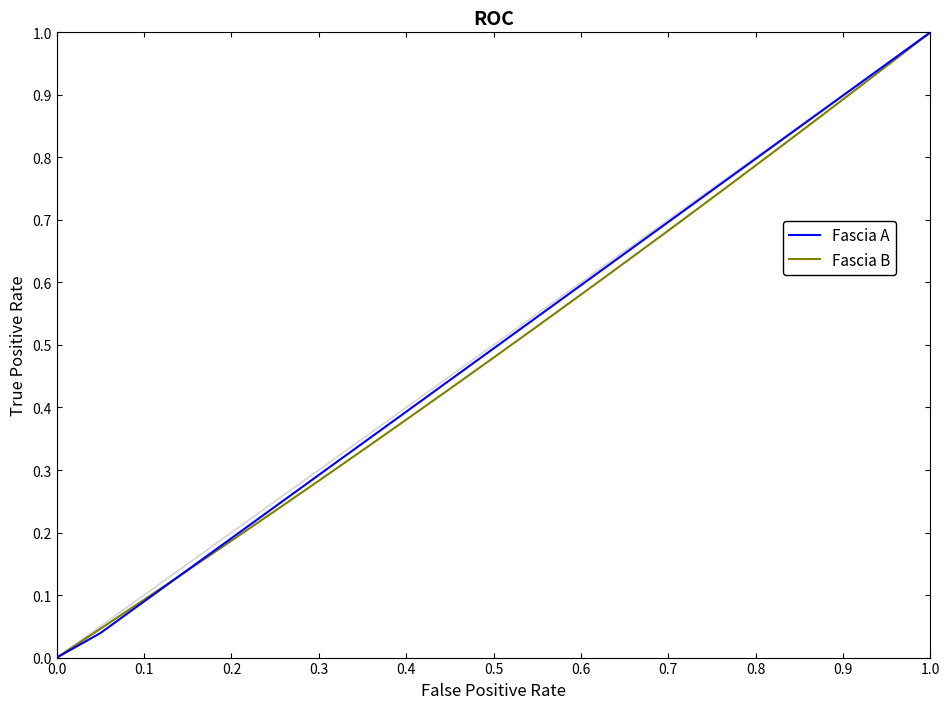

What is the maximum value shown in the chart?

1.0